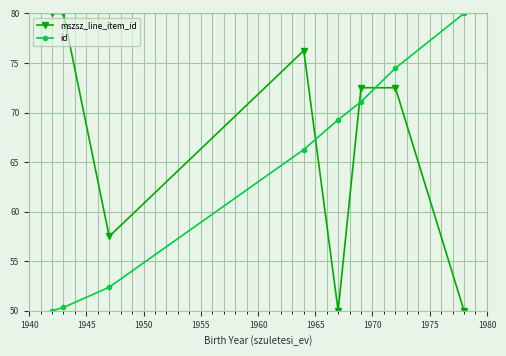

True or false: mszsz_line_item_id and id intersect in this chart.

True